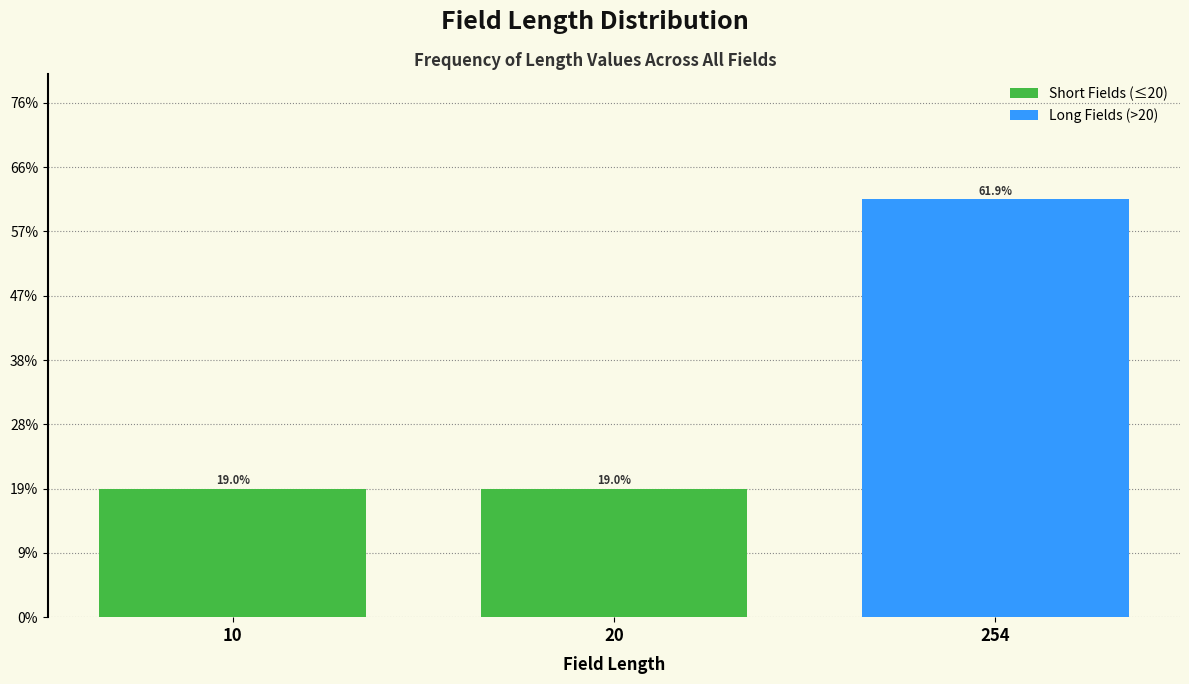

Are the bars horizontal?

No